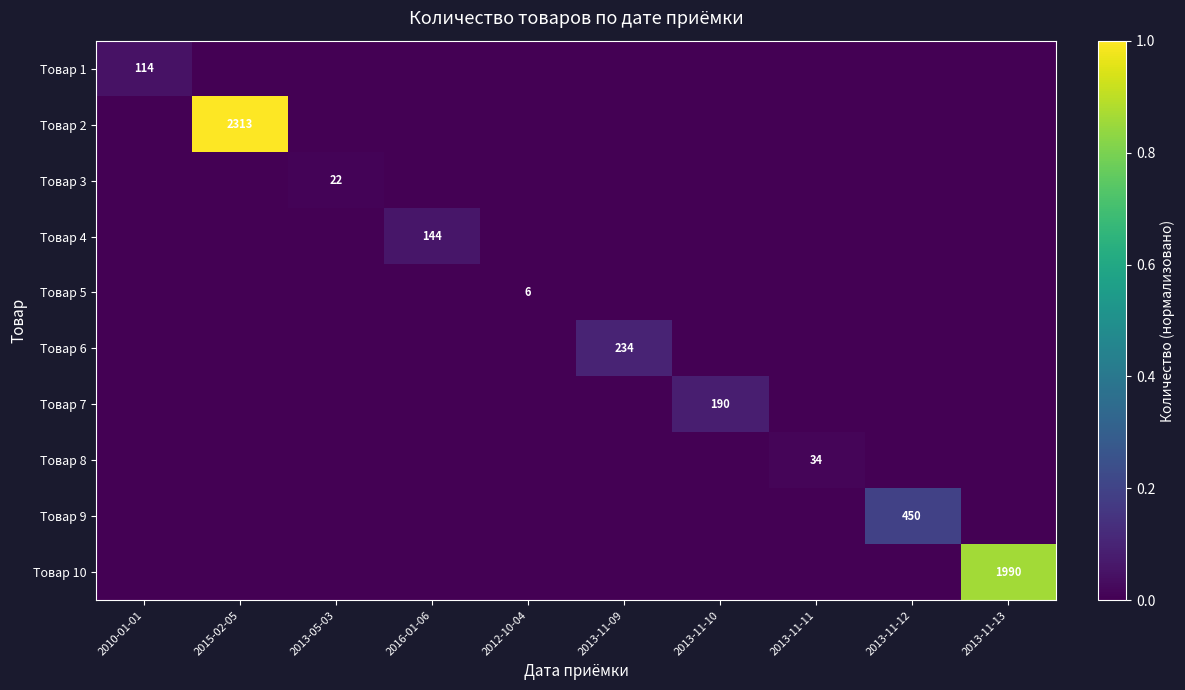

At which category does the chart reach its peak across all series?

2015-02-05